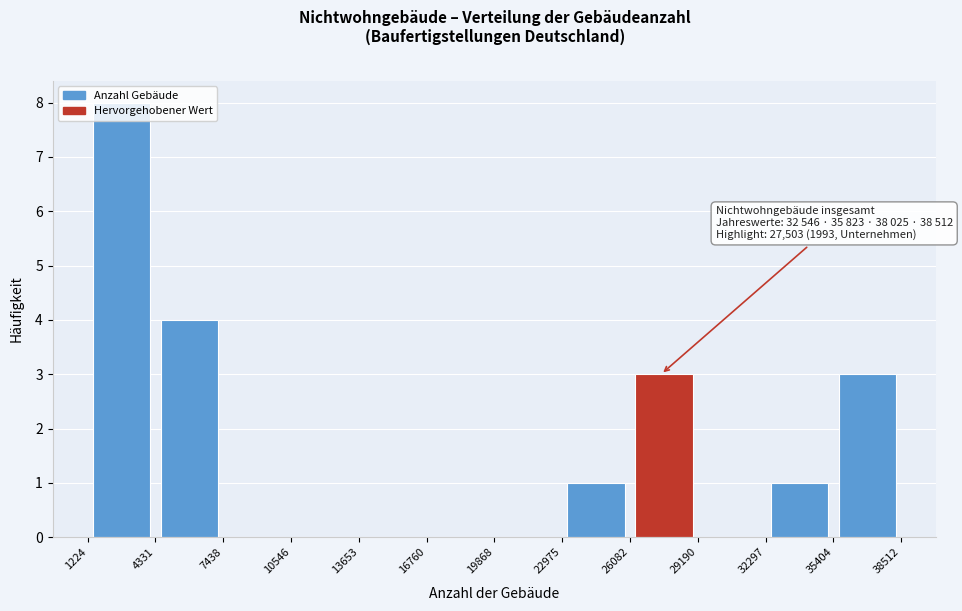

Which range on the x-axis has the tallest bar?

1224 to 4331